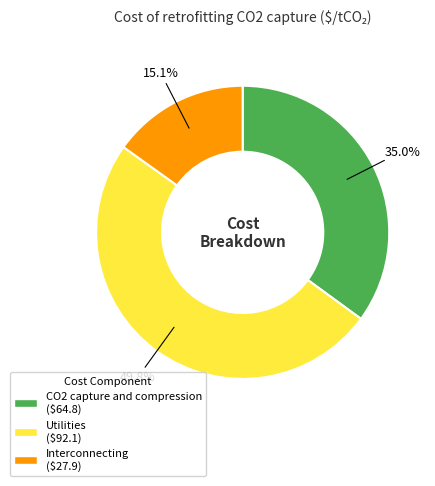

Which category has the smallest portion of the pie?

Interconnecting